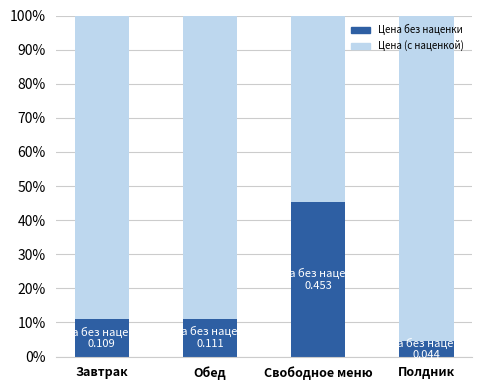

Does the chart contain stacked bars?

Yes